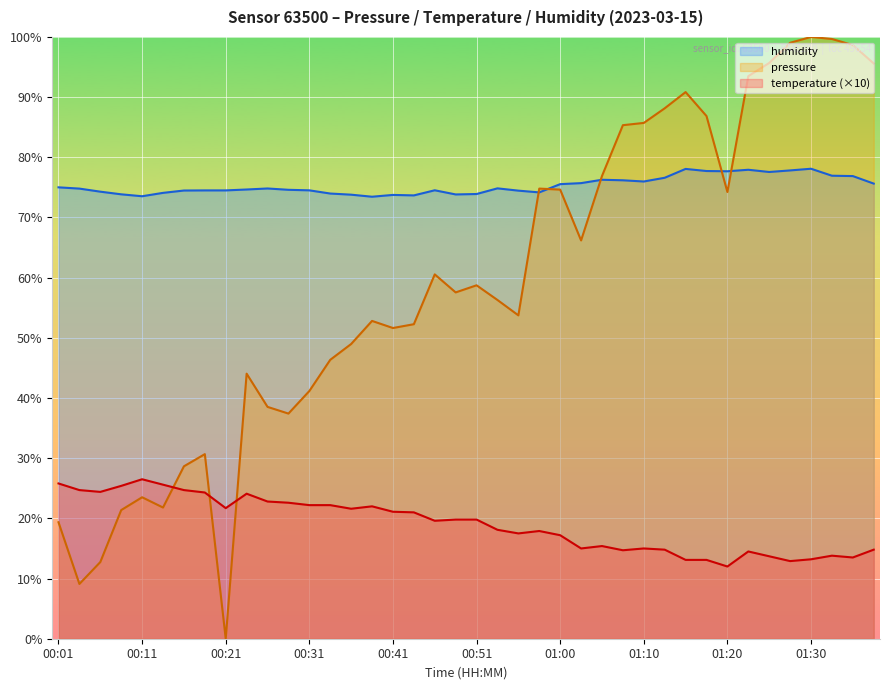

Does the chart display data point markers on the line(s)?

No